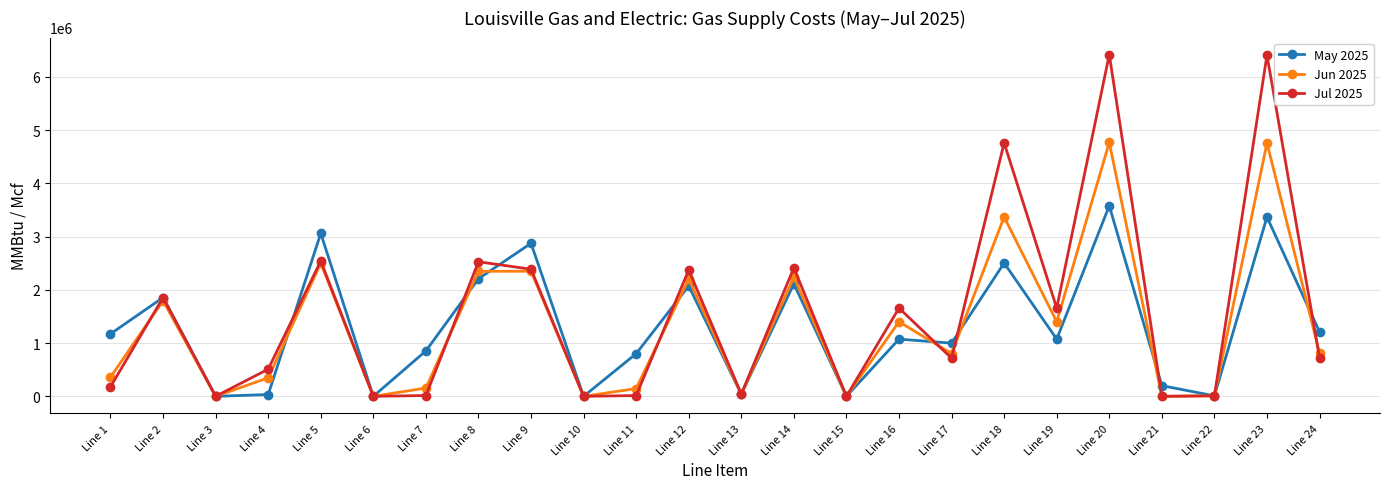

Is the value of May 2025 at Line 9 greater than the value of Jul 2025 at Line 5?

Yes